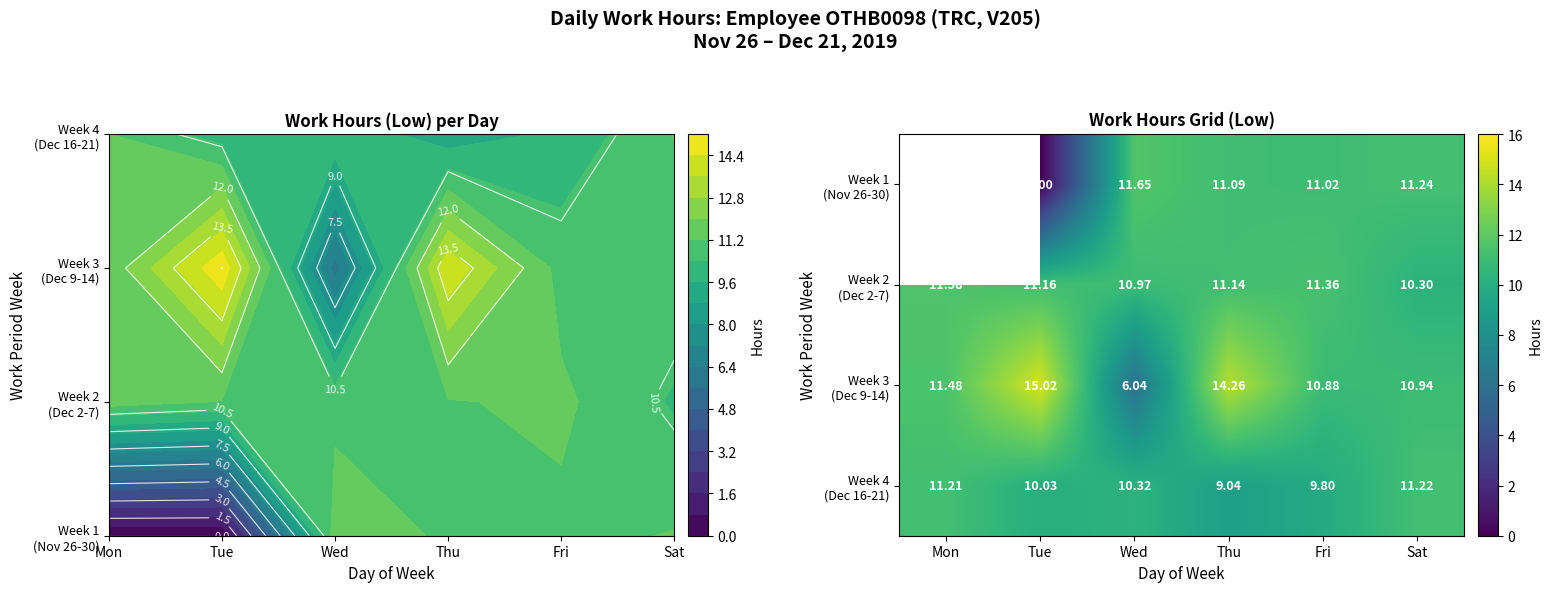

Count the number of data series in this chart.

4